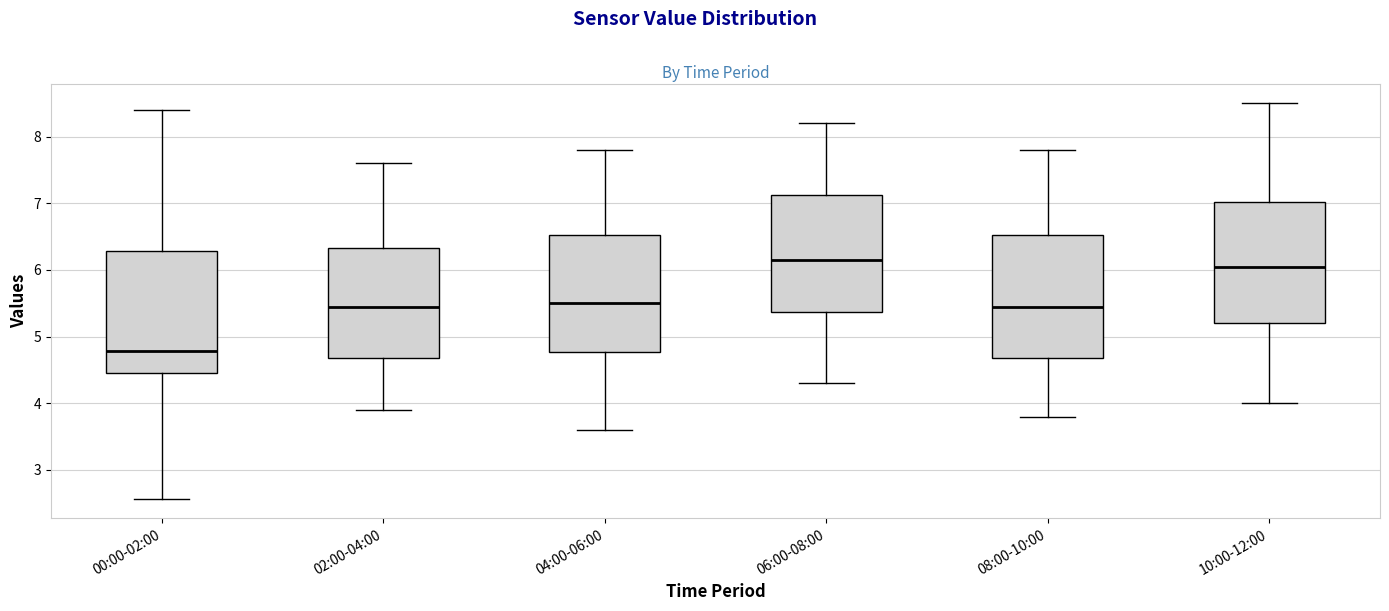

Reading left to right, read every box against the y-axis: the position of its median line, the range the box covers, and the ends of its whiskers. The values are not printed on the chart, so give them approximately, as read against the axis.

00:00-02:00: median 4.8, box 4.5 to 6.3, whiskers 2.6 to 8.4
02:00-04:00: median 5.5, box 4.7 to 6.3, whiskers 3.9 to 7.6
04:00-06:00: median 5.5, box 4.8 to 6.5, whiskers 3.6 to 7.8
06:00-08:00: median 6.2, box 5.4 to 7.1, whiskers 4.3 to 8.2
08:00-10:00: median 5.5, box 4.7 to 6.5, whiskers 3.8 to 7.8
10:00-12:00: median 6.1, box 5.2 to 7.0, whiskers 4.0 to 8.5